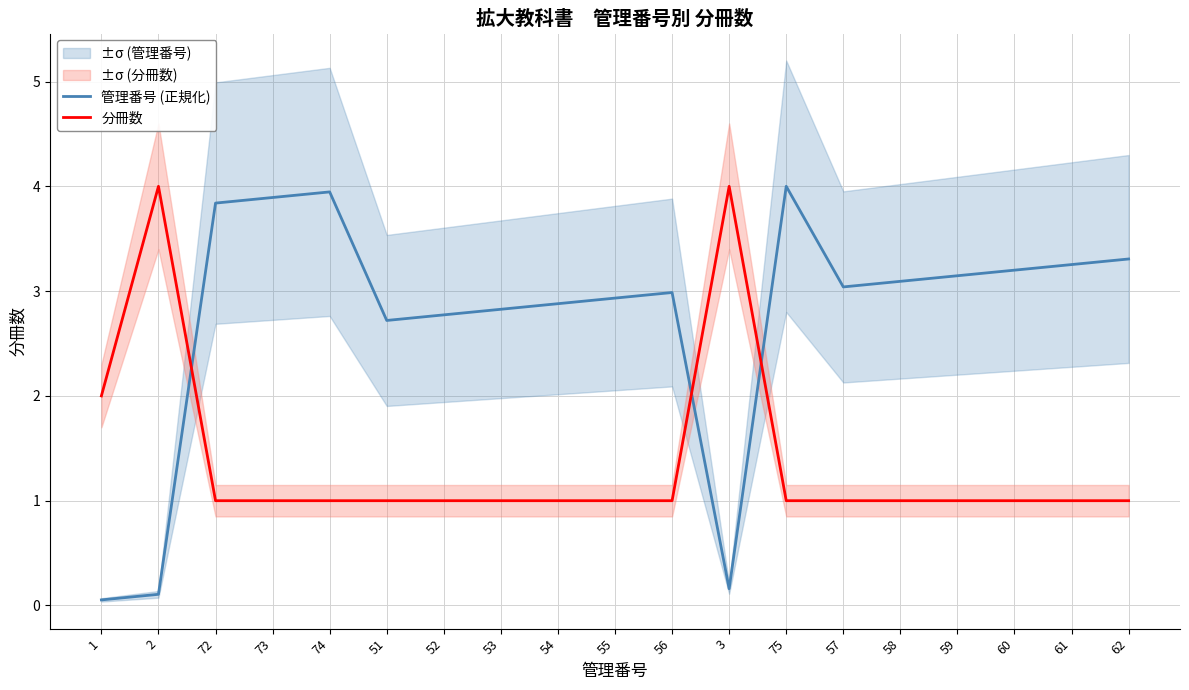

Between 61 and 75, which is larger?

75